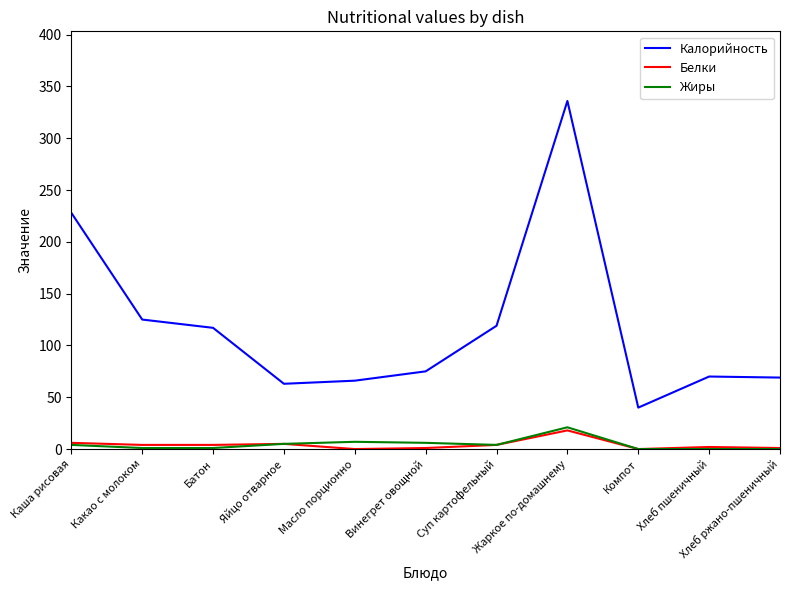

The Белки series shows 2 at Хлеб пшеничный. True or false?

True